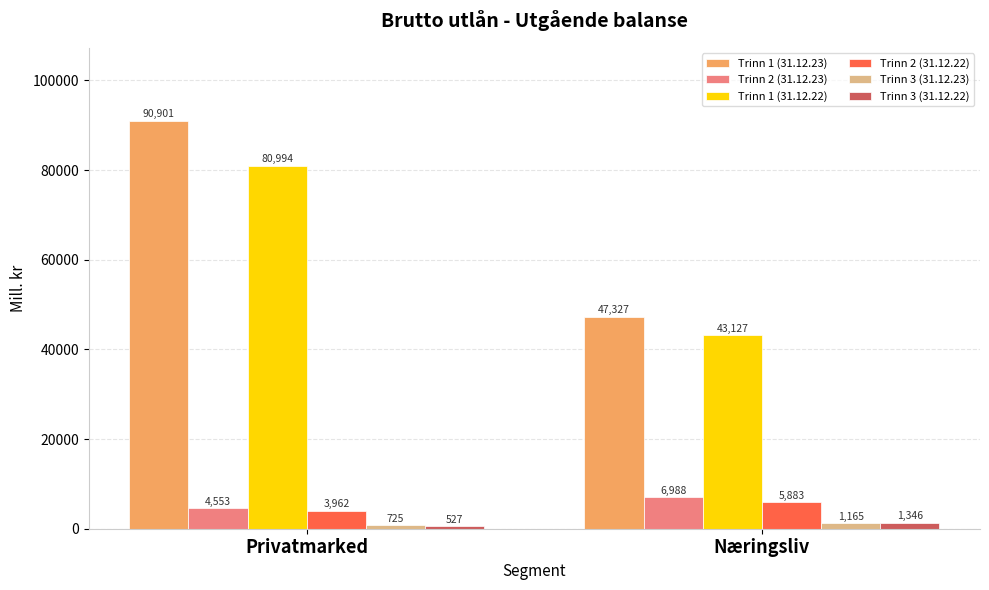

What is the sum of all Trinn 1 (31.12.23) values?

138228